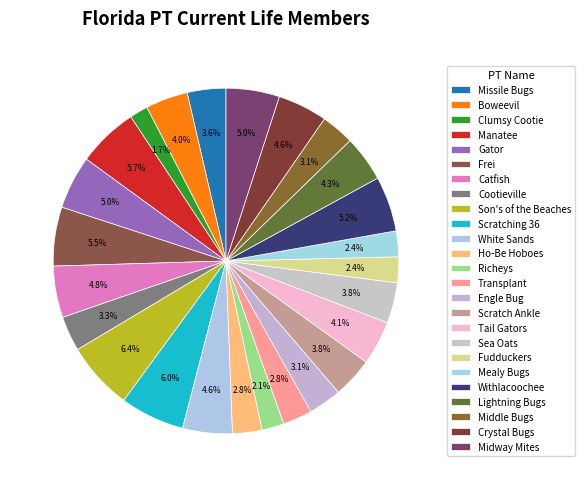

What is the largest slice in the pie chart?

Son's of the Beaches